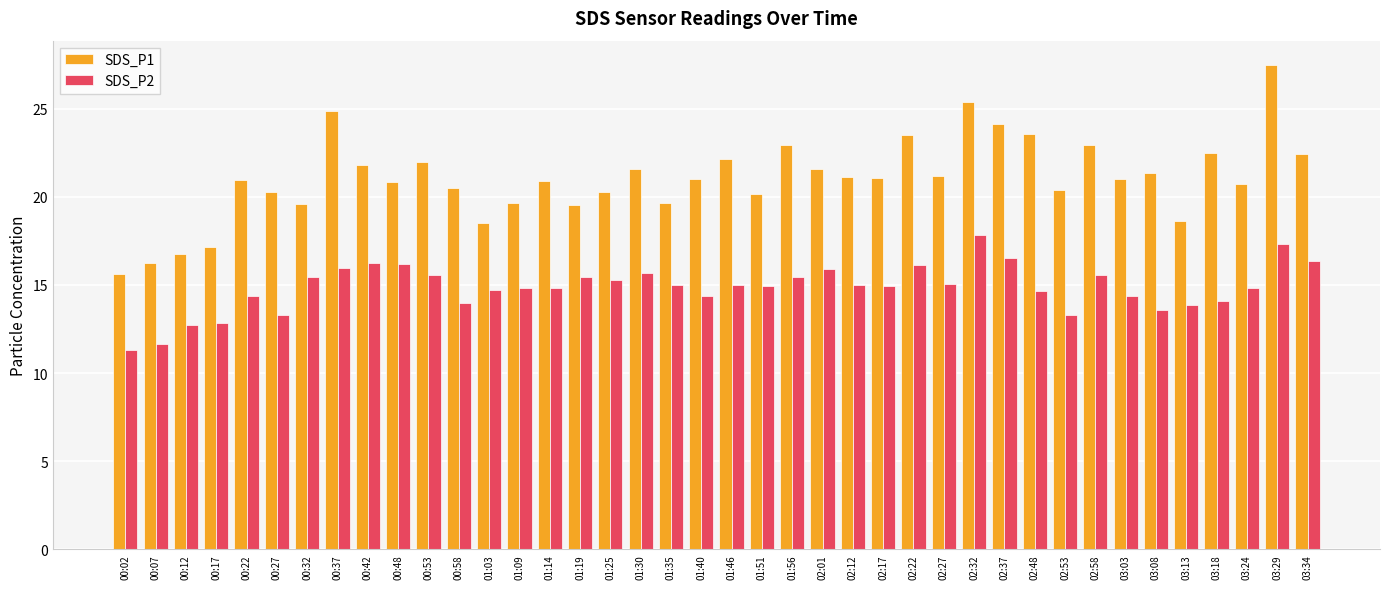

How many groups of bars are there?

40